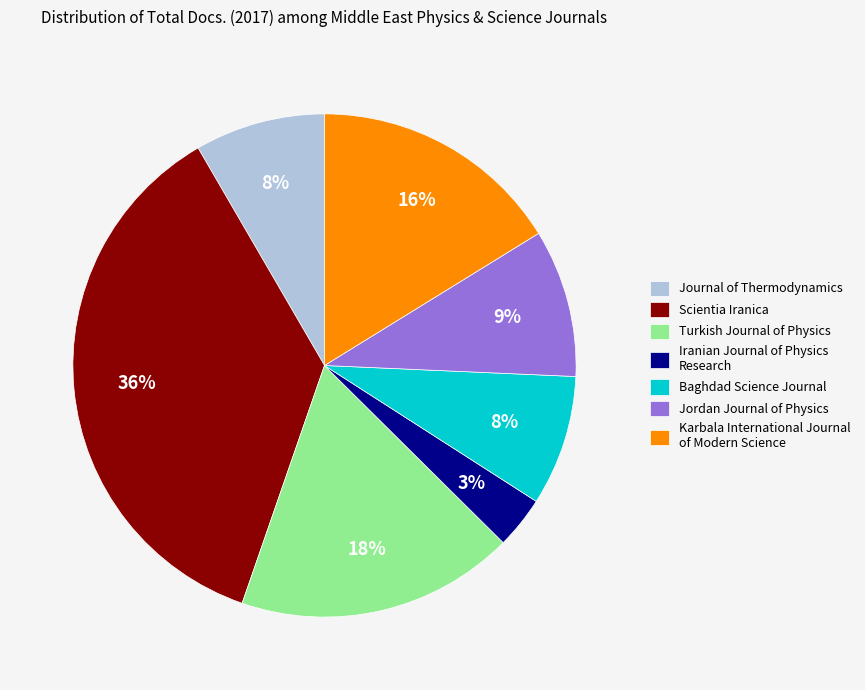

Is the sum of Journal of Thermodynamics and Jordan Journal of Physics greater than half?

No